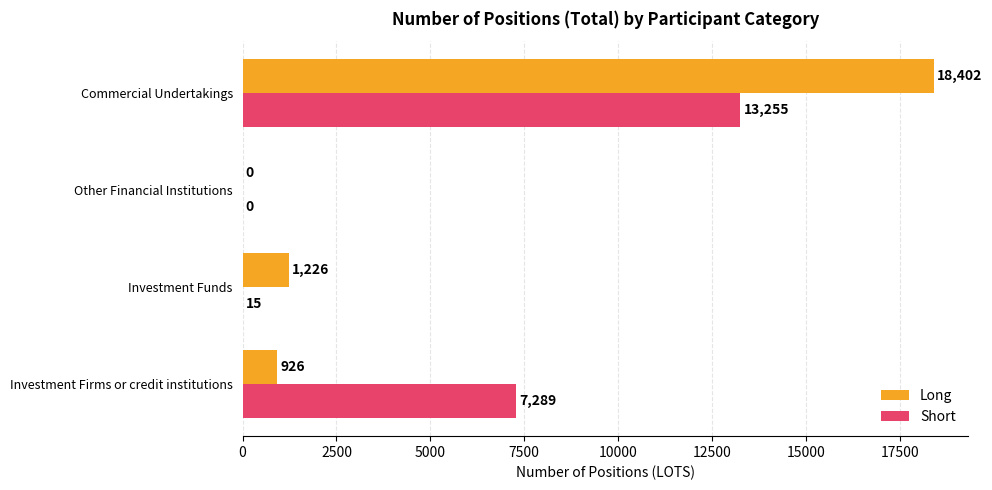

What is the sum of all Short values?

20559